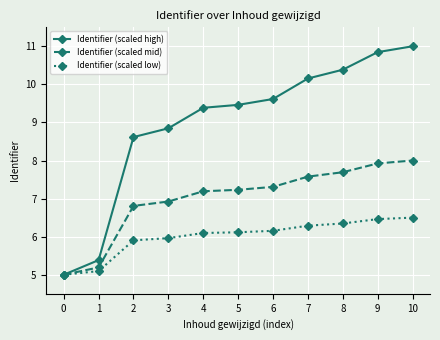

Where does the Identifier (scaled high) series first go above 9?

4